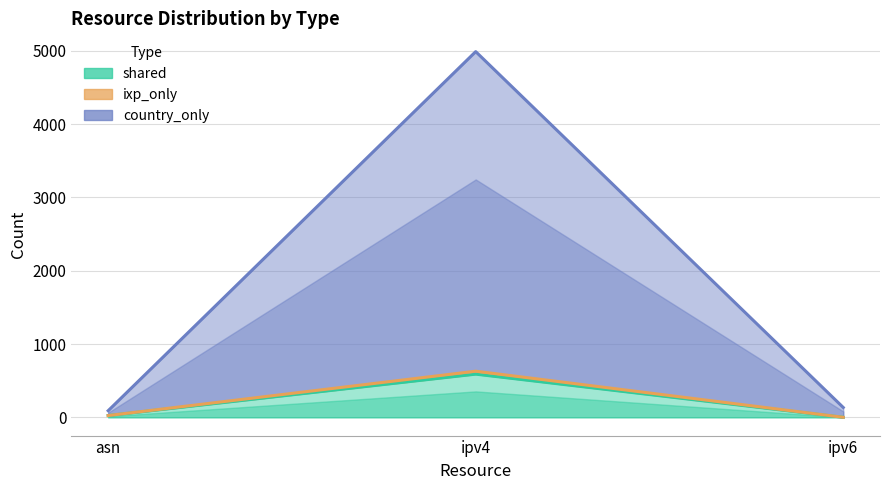

List the series in order of their peak value, lowest first.

shared, ixp_only, country_only